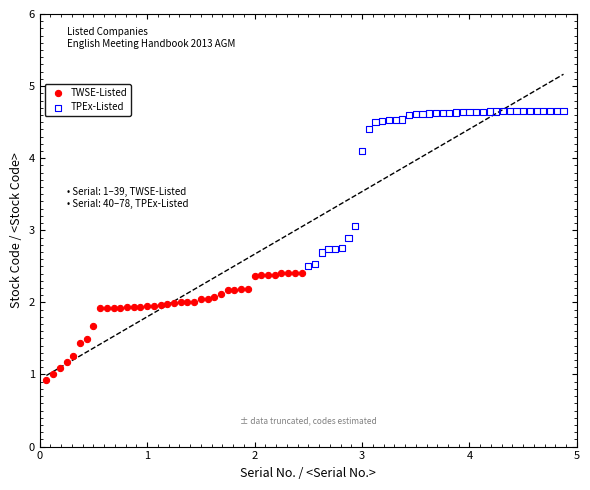

Which series reaches the maximum Y coordinate?

TPEx-Listed